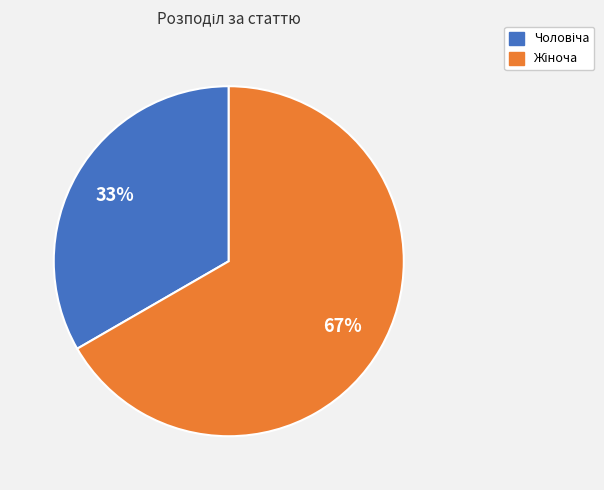

To the nearest percent, what is the average slice percentage?

50%